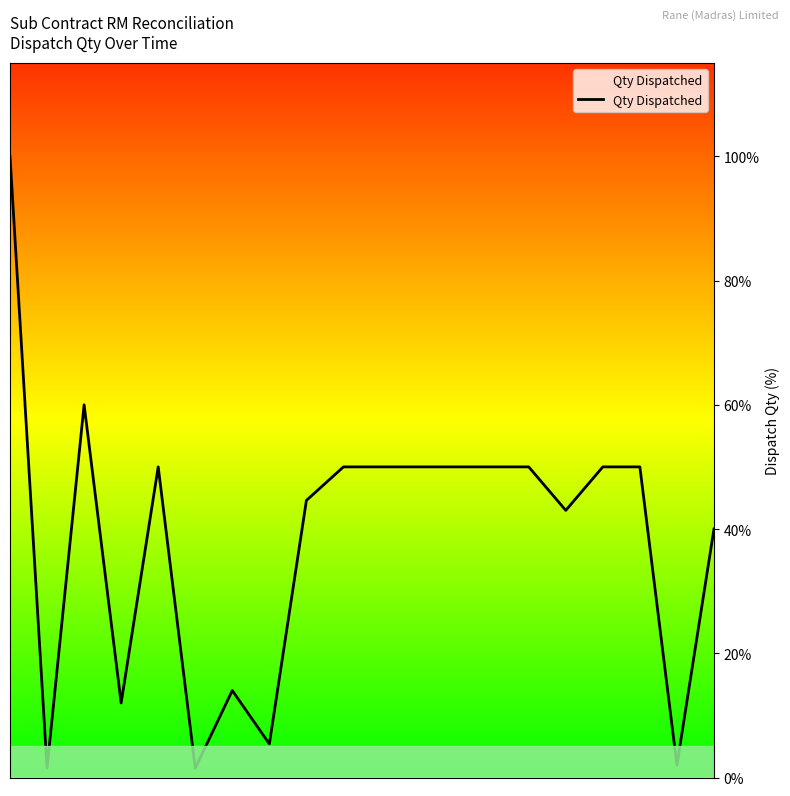

What is the maximum value shown in the chart?

100.0